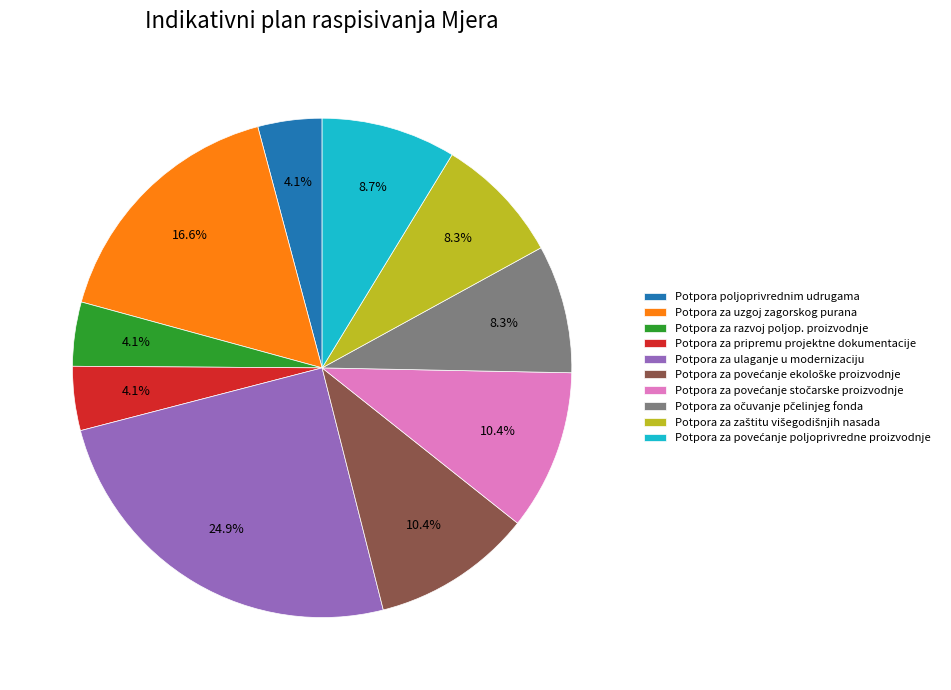

Is the sum of Potpora za uzgoj zagorskog purana and Potpora za pripremu projektne dokumentacije greater than half?

No